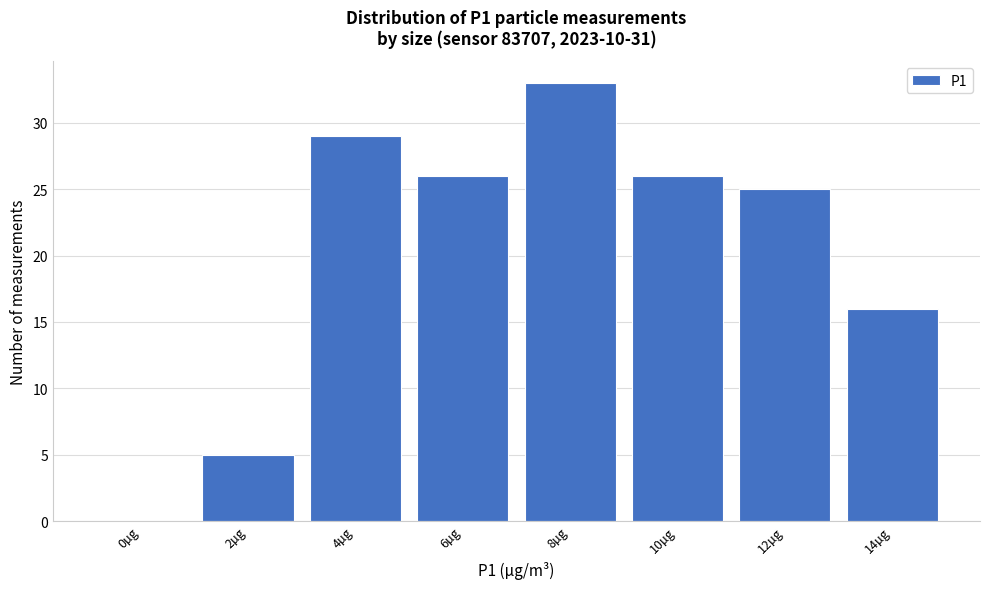

Reading left to right, transcribe all the data shown in this chart.

0µg=0	2µg=5	4µg=29	6µg=26	8µg=33	10µg=26	12µg=25	14µg=16